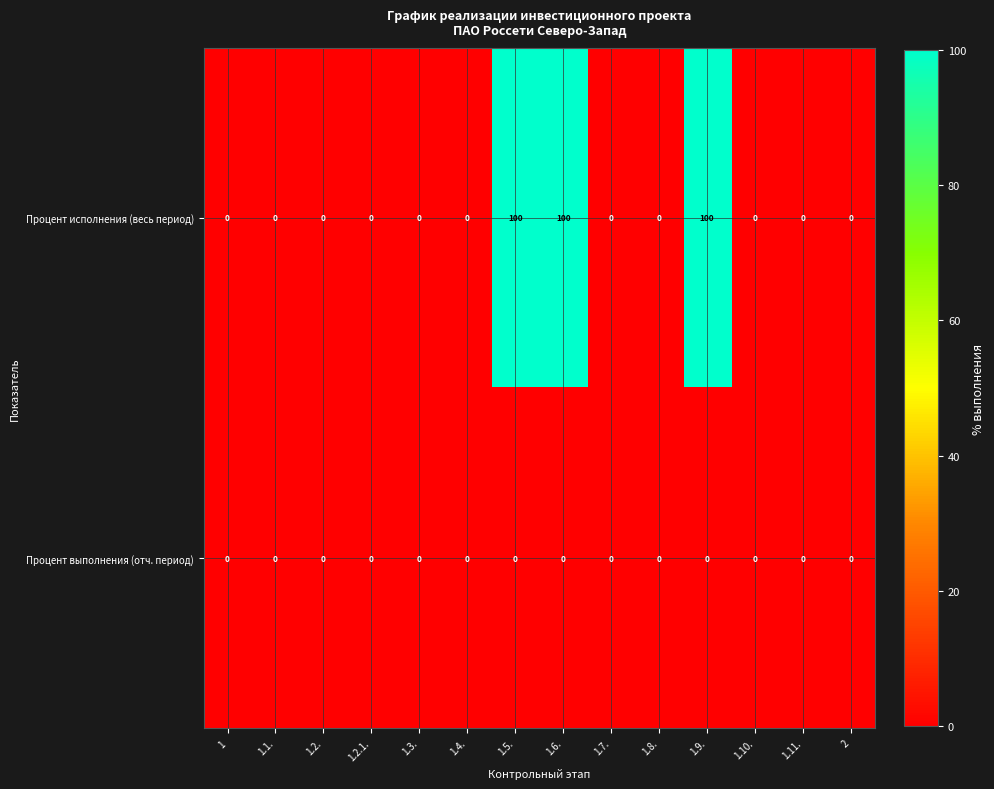

What is the average value of the Процент исполнения (весь период) series?

21